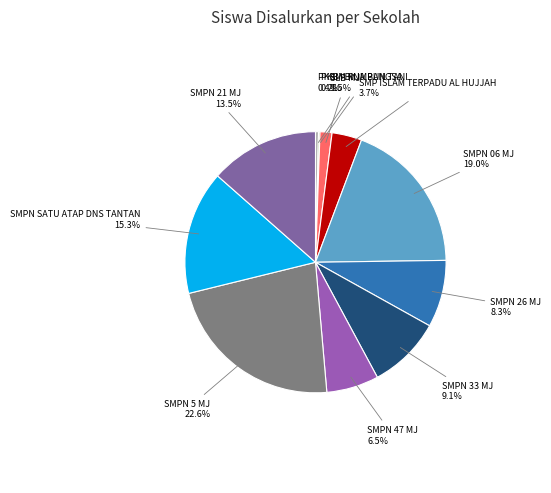

Count the number of slices in the pie.

11